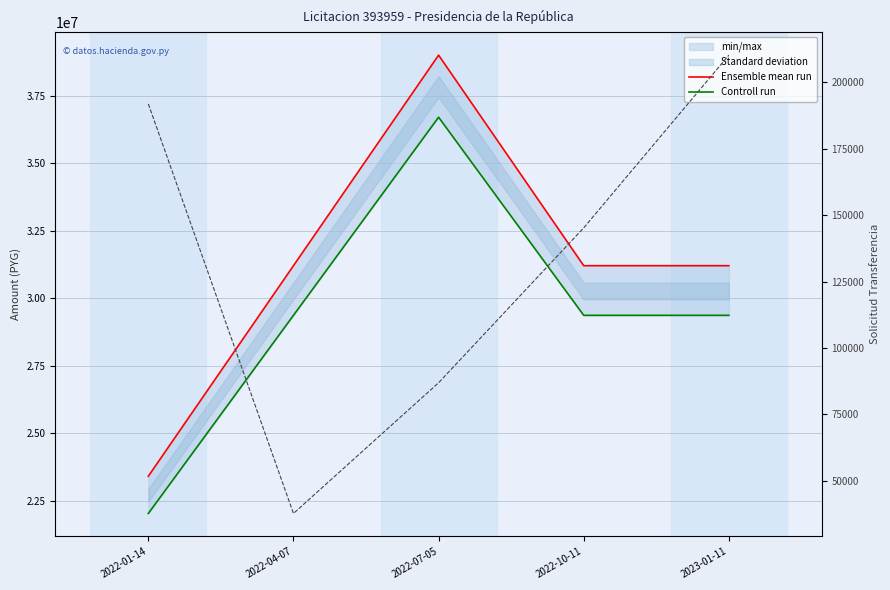

What is the greatest value displayed?

39000000